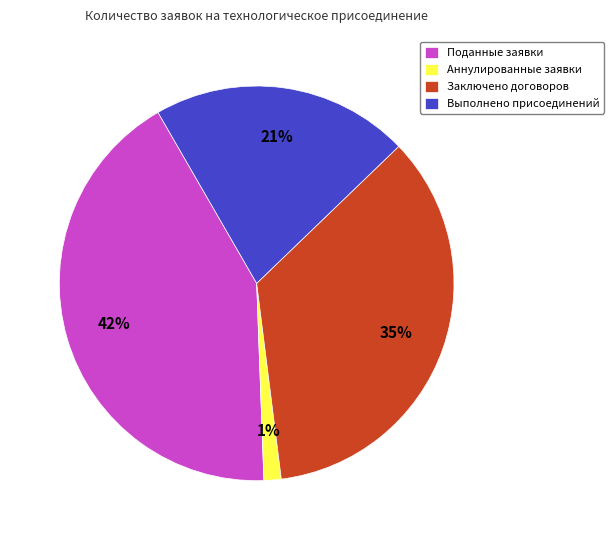

Which has a higher value, Поданные заявки or Выполнено присоединений?

Поданные заявки